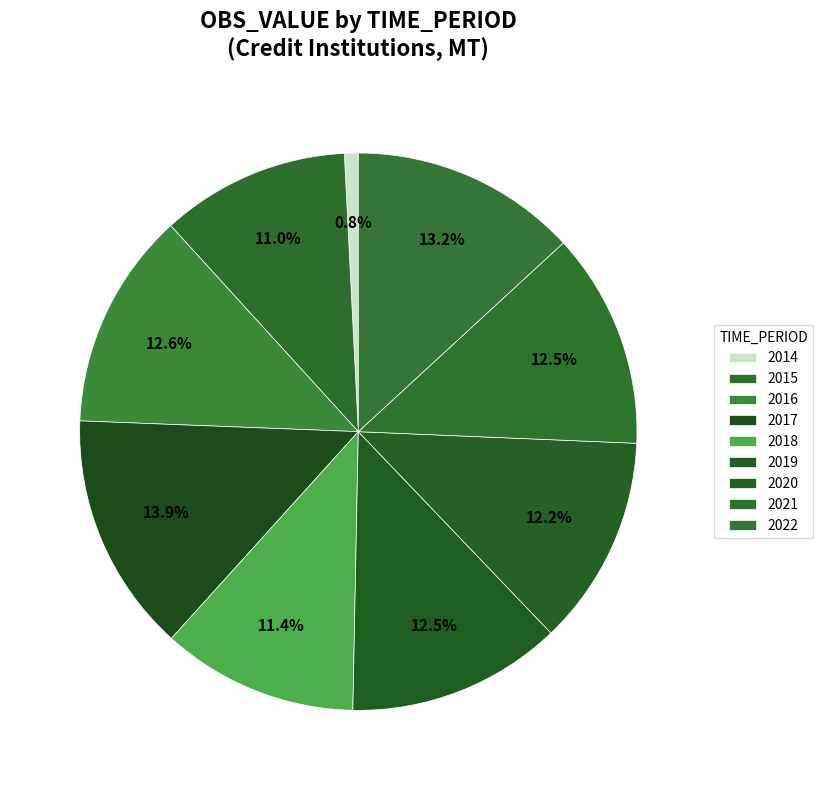

What percentage is the 2021 slice, to the nearest percent?

13%